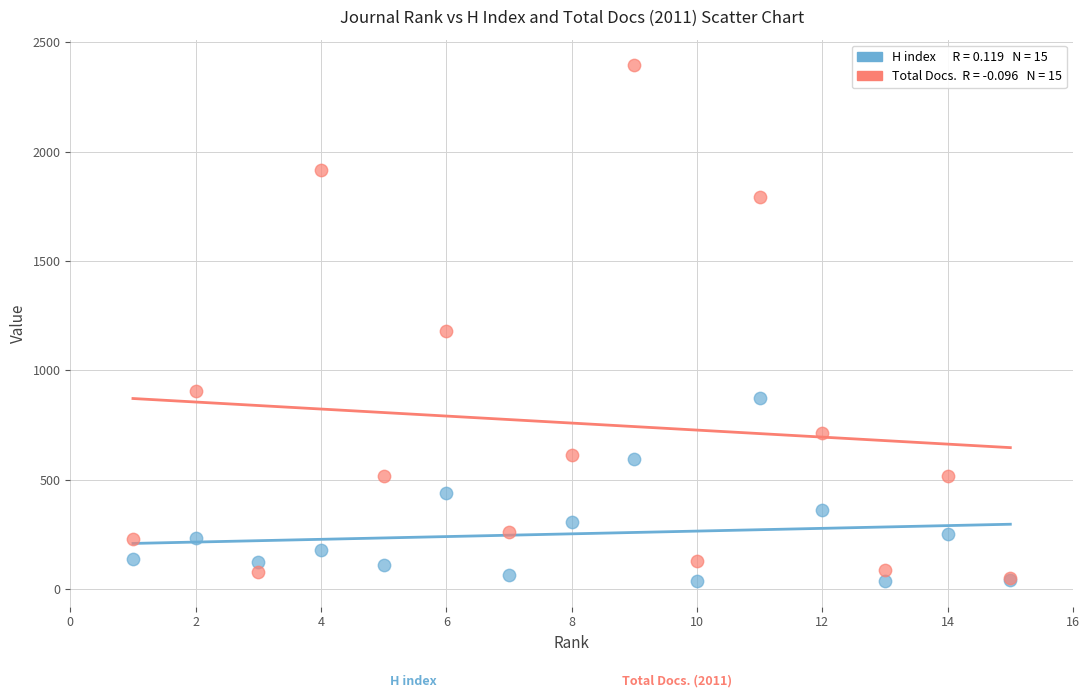

Across all series, what Y value is closest to 1216?

1182